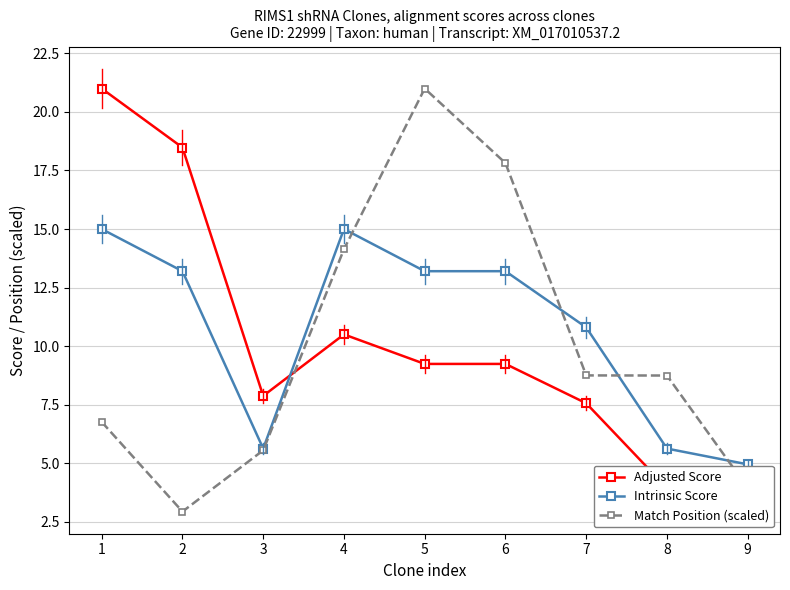

What is the value of the Adjusted Score point at the 4th from the left?

10.5